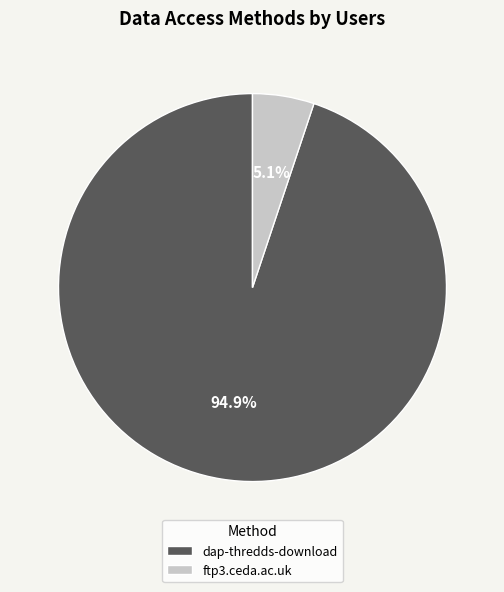

Rank the categories by value from lowest to highest.

ftp3.ceda.ac.uk, dap-thredds-download